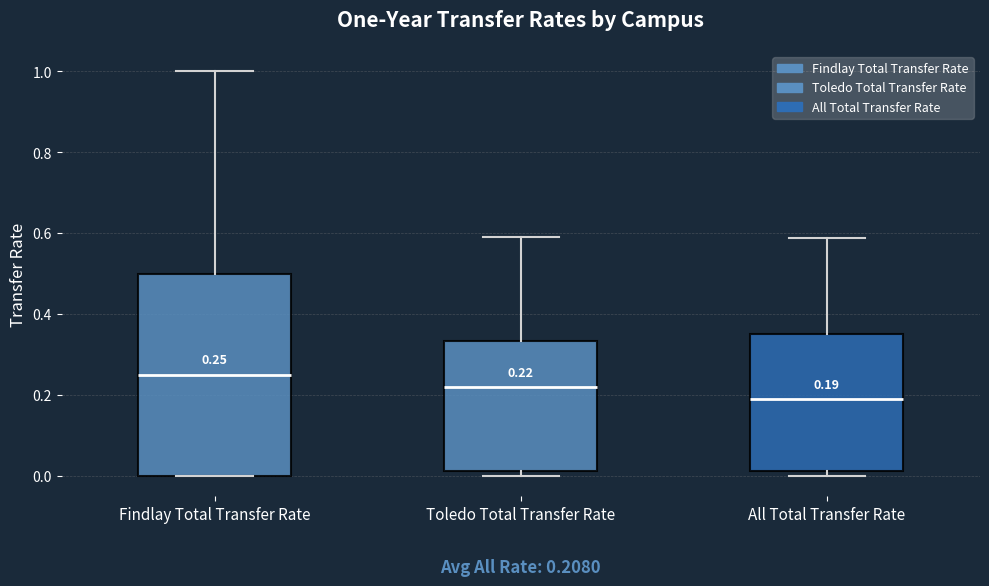

Which box's median line is the highest?

Findlay Total Transfer Rate